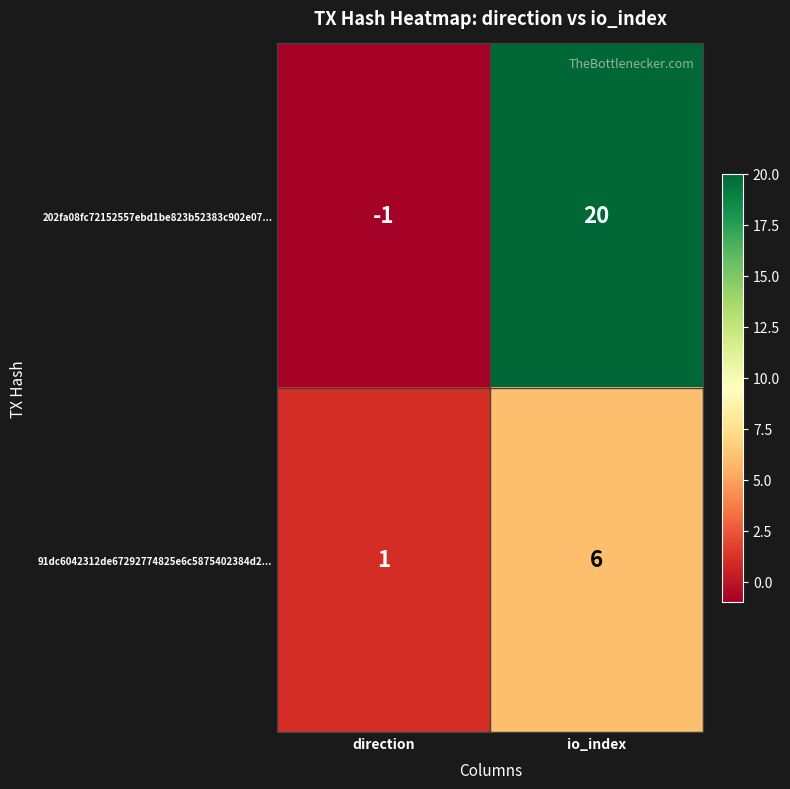

Rank the series by their maximum value, from lowest to highest.

91dc6042312de67292774825e6c5875402384d2..., 202fa08fc72152557ebd1be823b52383c902e07...